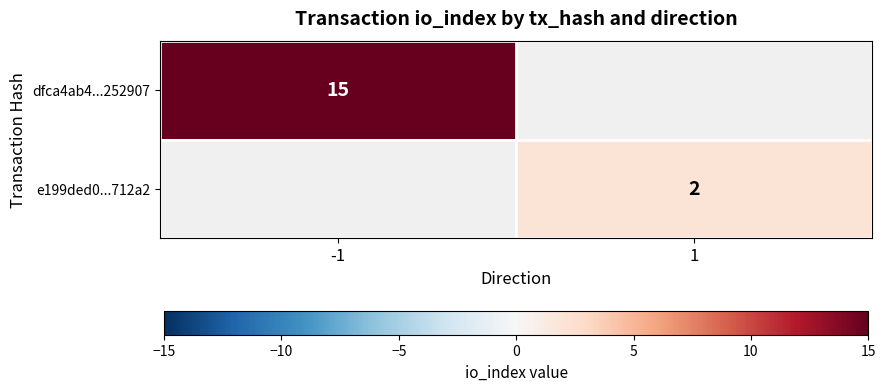

The value of dfca4ab4...252907 at -1 is 26.6. True or false?

False